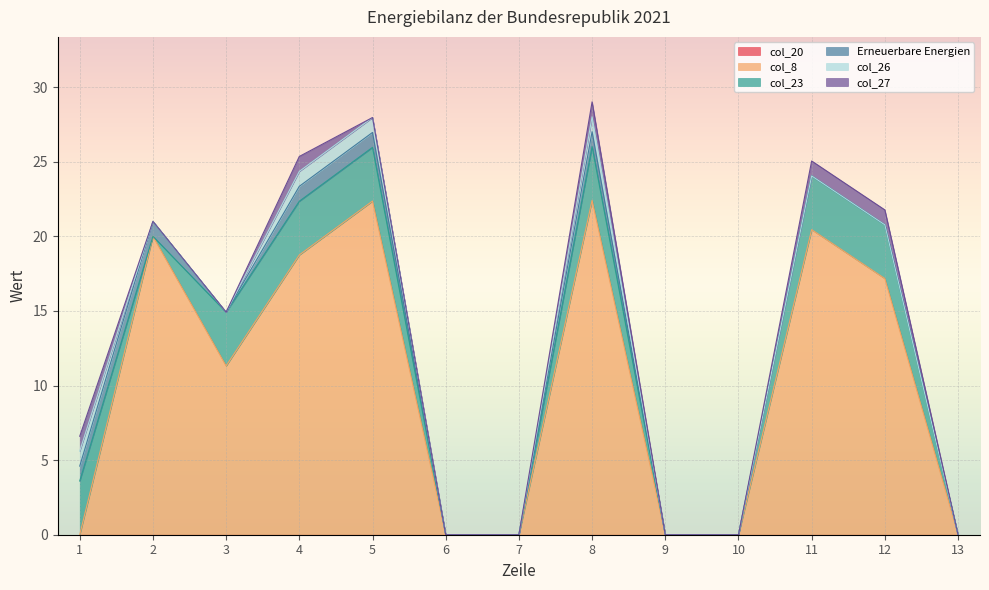

Between which two adjacent categories do col_8 and col_26 first intersect?

1 and 2